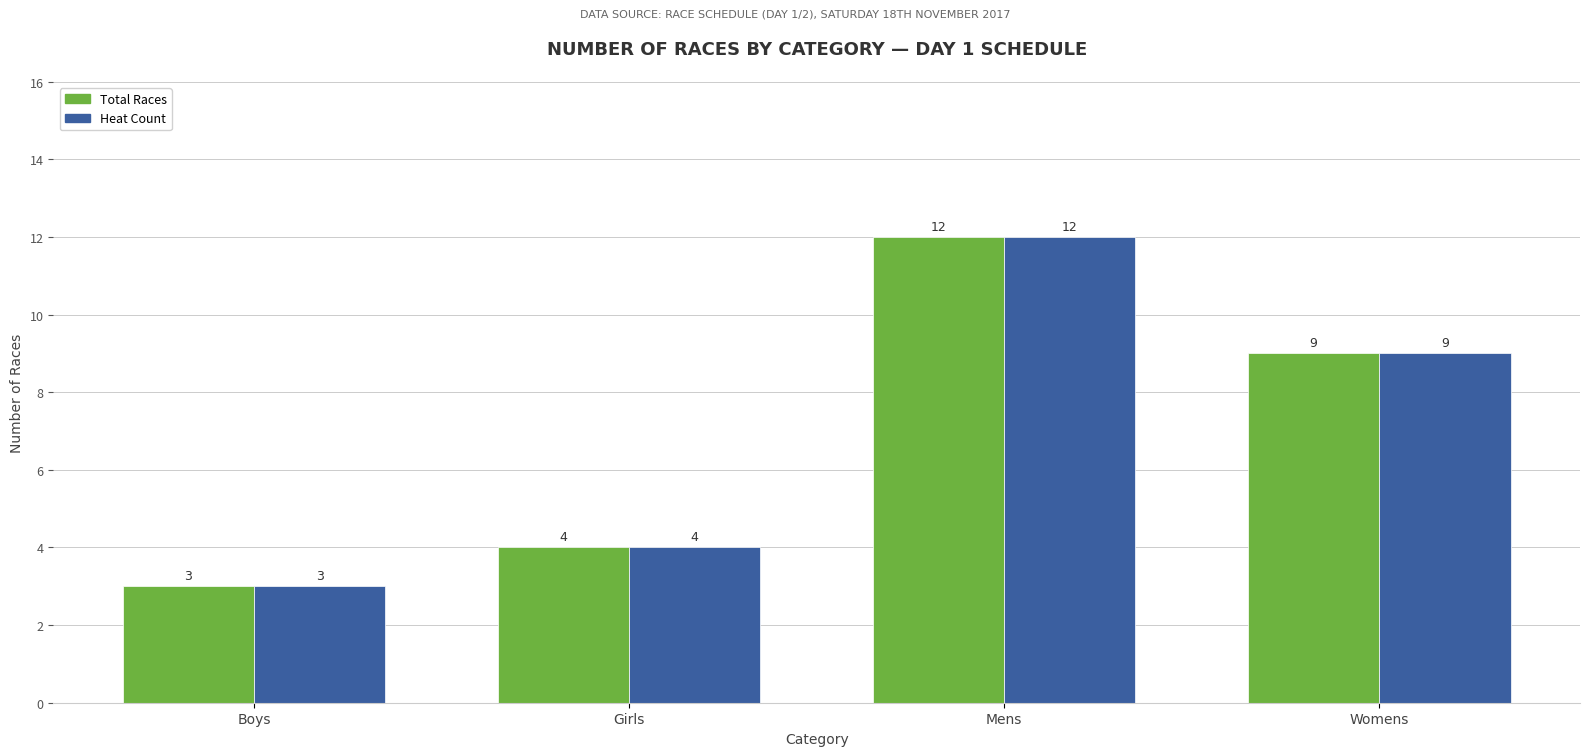

Read the Heat Count value at Mens.

12